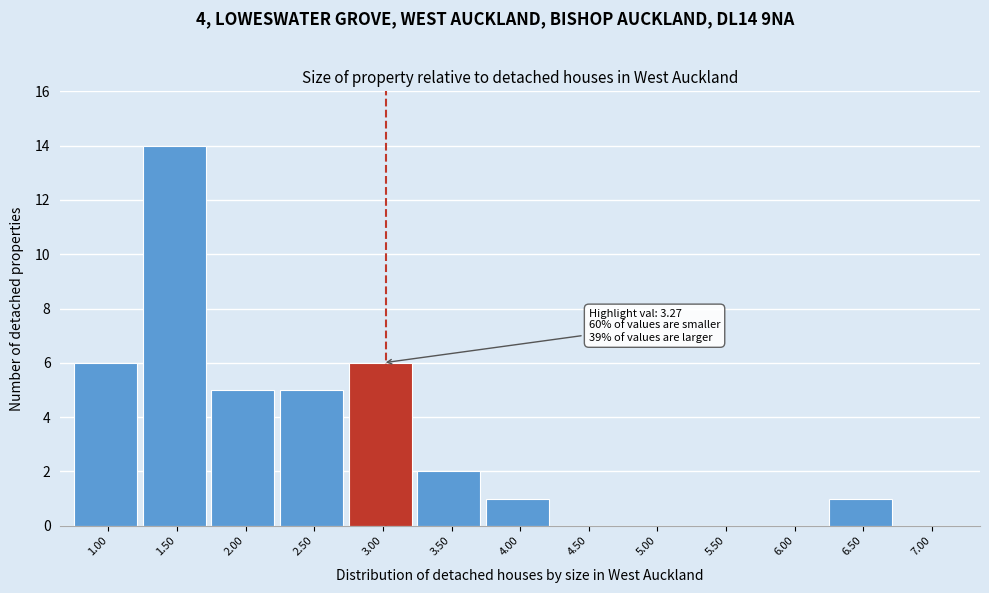

Reading right to left, transcribe all the data shown in this chart.

7.00=0	6.50=1	6.00=0	5.50=0	5.00=0	4.50=0	4.00=1	3.50=2	3.00=6	2.50=5	2.00=5	1.50=14	1.00=6